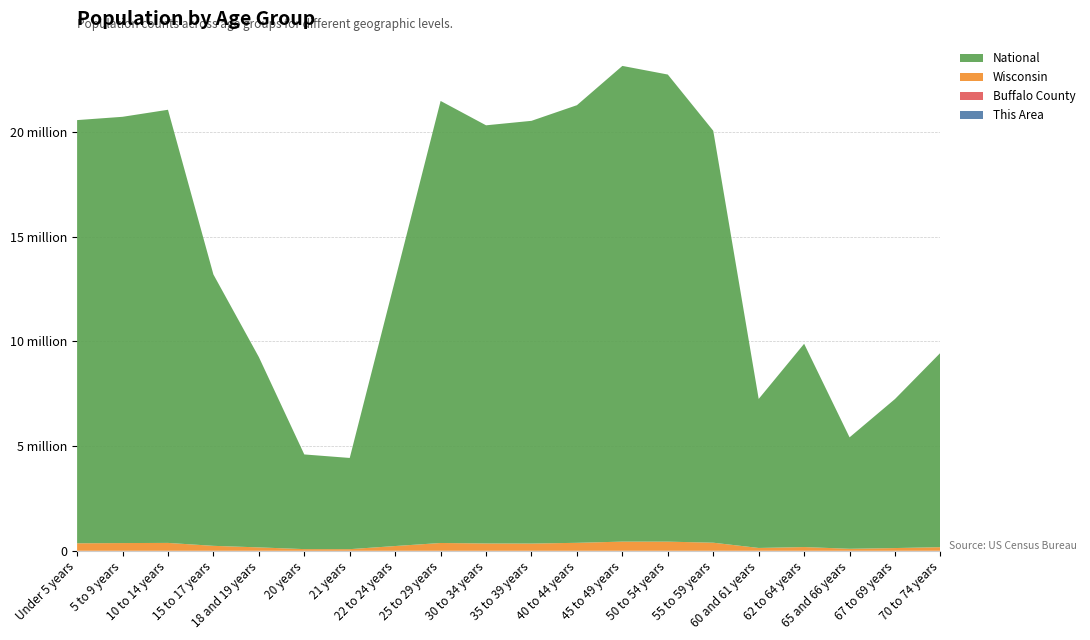

Reading left to right, what are all the values shown in this chart?

This Area: Under 5 years=18	5 to 9 years=13	10 to 14 years=22	15 to 17 years=16	18 and 19 years=7	20 years=4	21 years=2	22 to 24 years=7	25 to 29 years=20	30 to 34 years=12	35 to 39 years=16	40 to 44 years=19	45 to 49 years=40	50 to 54 years=38	55 to 59 years=42	60 and 61 years=9	62 to 64 years=22	65 and 66 years=11	67 to 69 years=13	70 to 74 years=23
Buffalo County: Under 5 years=775	5 to 9 years=789	10 to 14 years=896	15 to 17 years=561	18 and 19 years=305	20 years=122	21 years=104	22 to 24 years=403	25 to 29 years=699	30 to 34 years=676	35 to 39 years=744	40 to 44 years=900	45 to 49 years=1076	50 to 54 years=1125	55 to 59 years=1034	60 and 61 years=422	62 to 64 years=497	65 and 66 years=316	67 to 69 years=375	70 to 74 years=604
Wisconsin: Under 5 years=358443	5 to 9 years=368617	10 to 14 years=375927	15 to 17 years=236505	18 and 19 years=162704	20 years=80763	21 years=78216	22 to 24 years=227573	25 to 29 years=372347	30 to 34 years=349347	35 to 39 years=345328	40 to 44 years=380338	45 to 49 years=437627	50 to 54 years=436126	55 to 59 years=385986	60 and 61 years=135437	62 to 64 years=178388	65 and 66 years=96316	67 to 69 years=130713	70 to 74 years=173467
National: Under 5 years=20201362	5 to 9 years=20348657	10 to 14 years=20677194	15 to 17 years=12954254	18 and 19 years=9086089	20 years=4519129	21 years=4354294	22 to 24 years=12712576	25 to 29 years=21101849	30 to 34 years=19962099	35 to 39 years=20179642	40 to 44 years=20890964	45 to 49 years=22708591	50 to 54 years=22298125	55 to 59 years=19664805	60 and 61 years=7113727	62 to 64 years=9704197	65 and 66 years=5319902	67 to 69 years=7115361	70 to 74 years=9278166